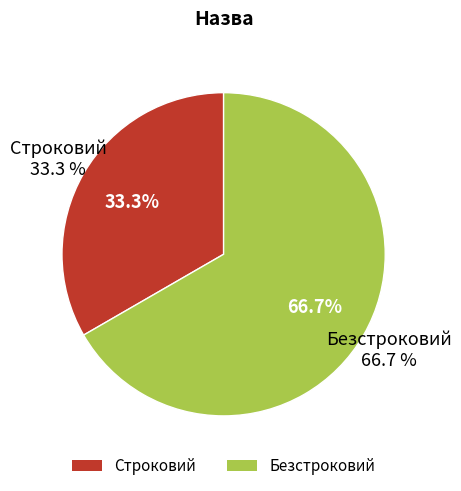

How many segments does this pie chart have?

2